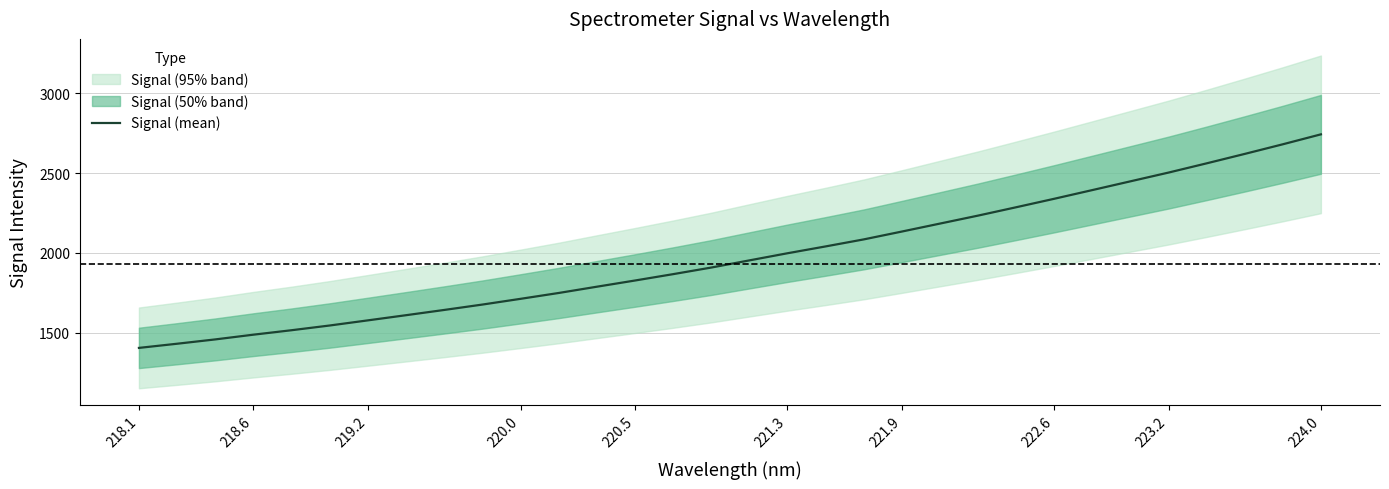

What is the minimum value for Signal (mean)?

1404.8